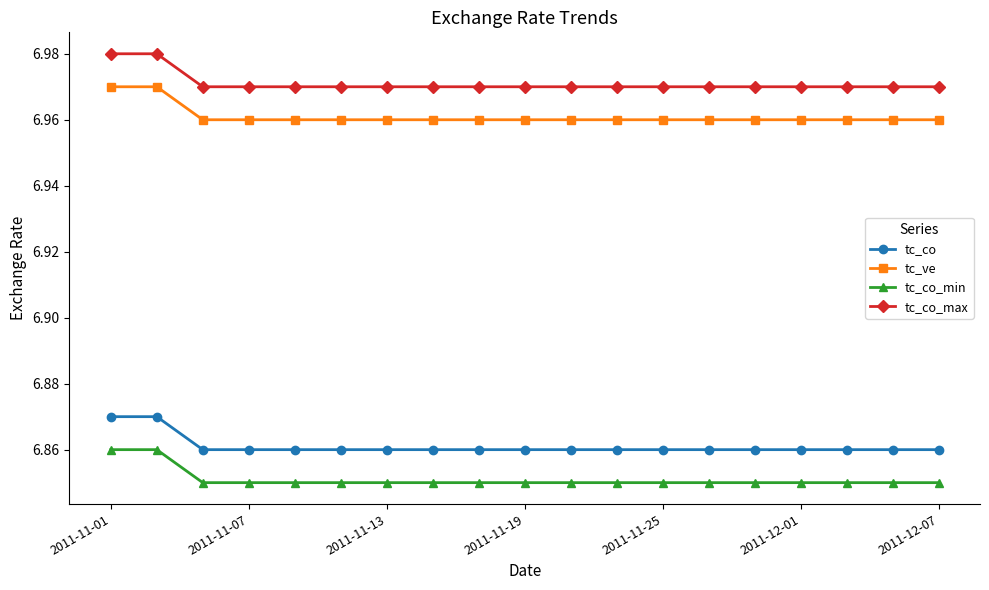

List the series in order of their peak value, highest first.

tc_co_max, tc_ve, tc_co, tc_co_min